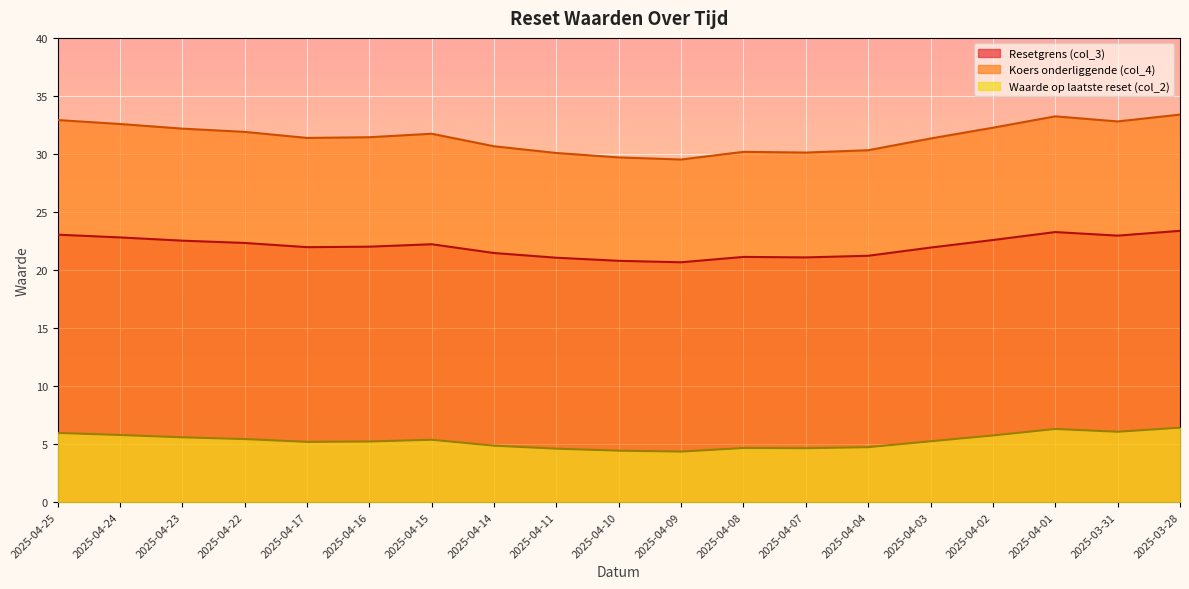

What is the maximum value shown in the chart?

33.4